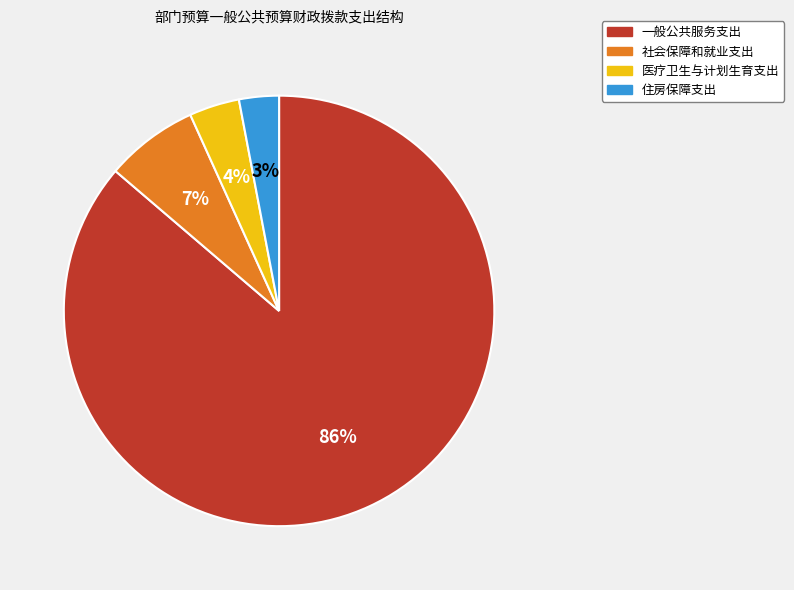

To the nearest percent, what percentage of the pie is 一般公共服务支出?

86%